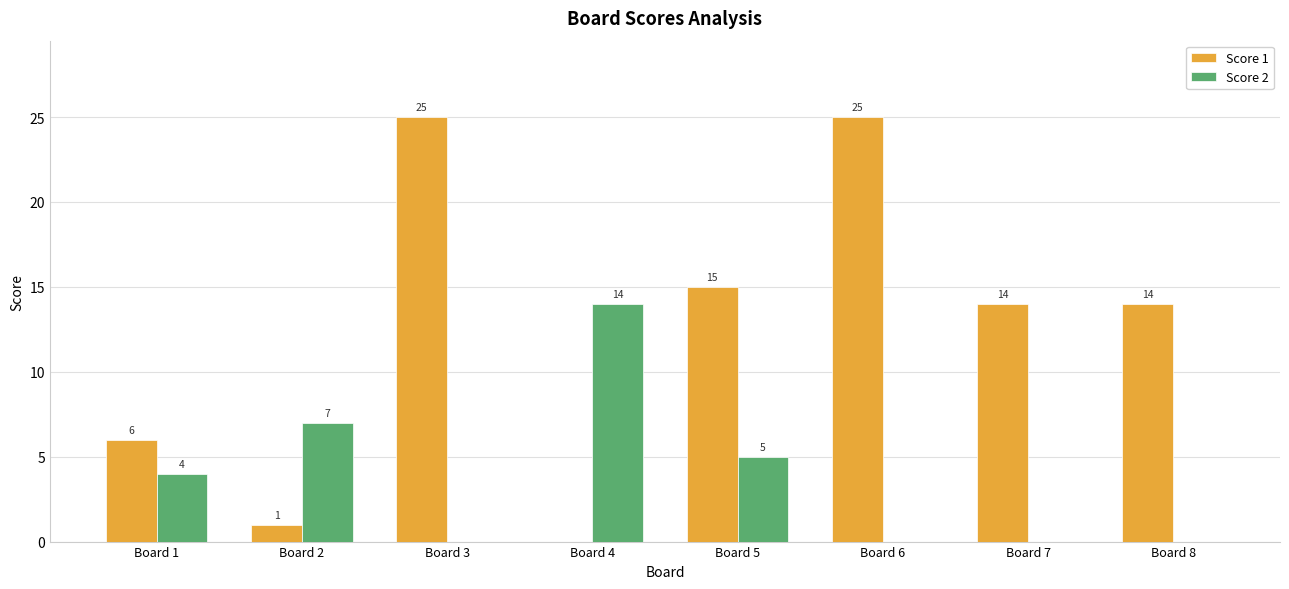

What is the sum of all Score 1 values?

100